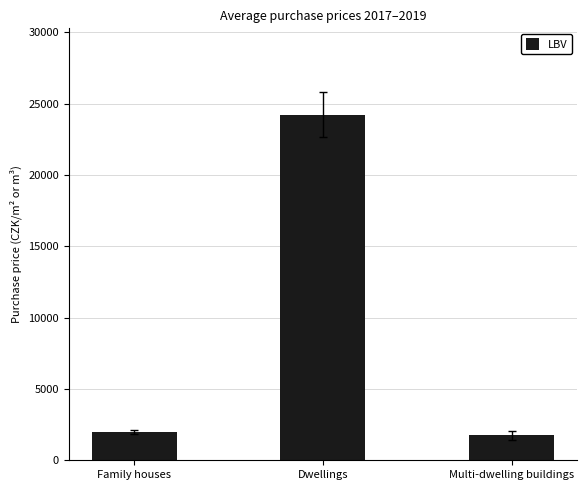

Reading left to right, list all the values displayed in this chart.

1985	24225	1740